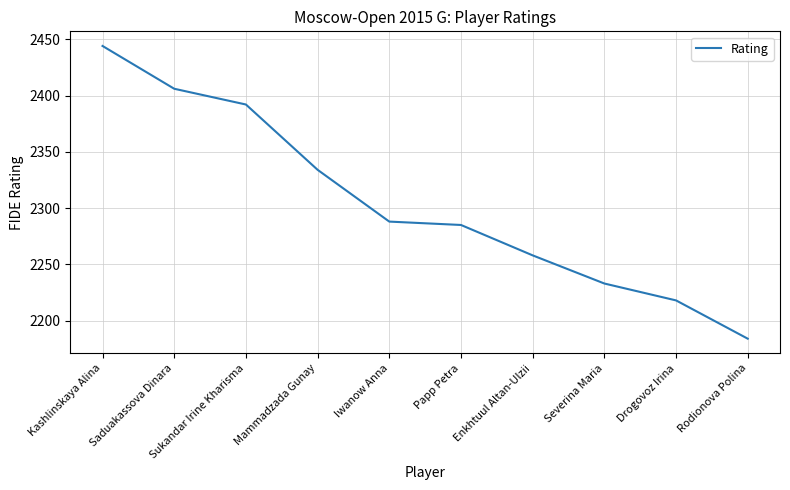

What position from the right is Mammadzada Gunay?

7